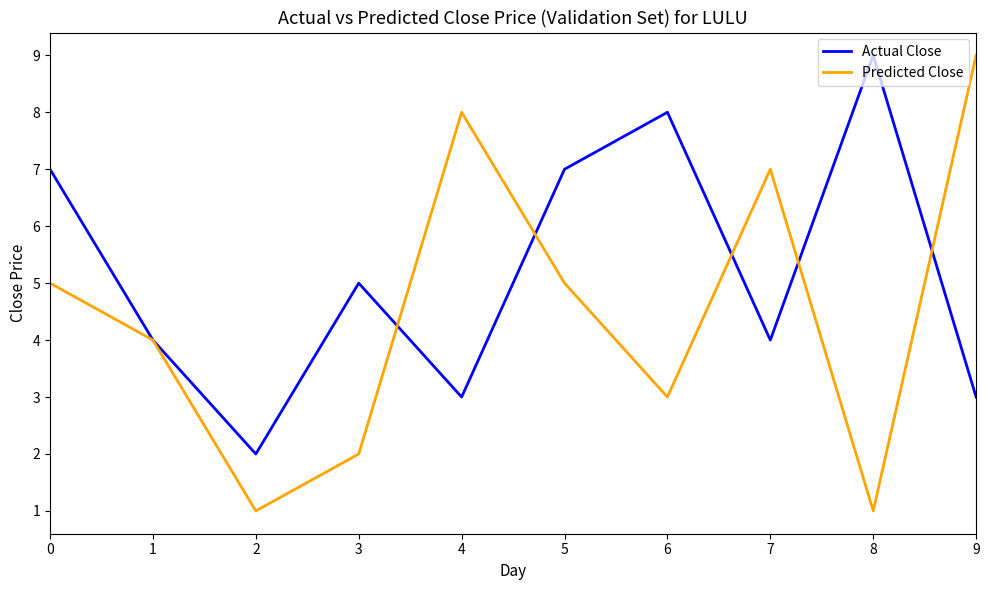

Reading left to right, list all the values displayed in this chart.

Actual Close: 7	4	2	5	3	7	8	4	9	3
Predicted Close: 5	4	1	2	8	5	3	7	1	9